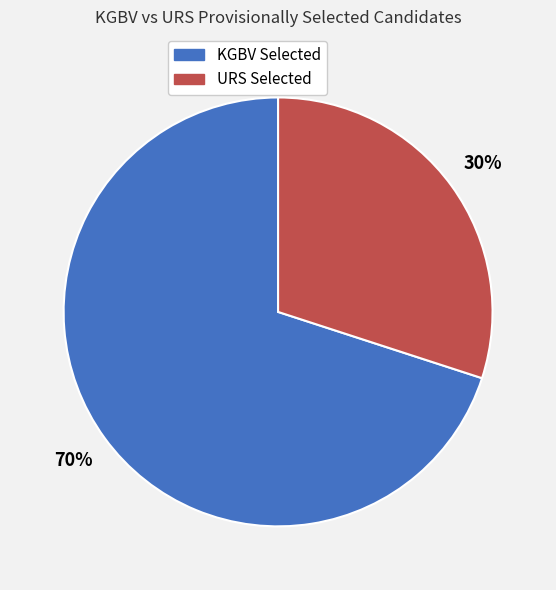

To the nearest percent, what is the average slice percentage?

50%